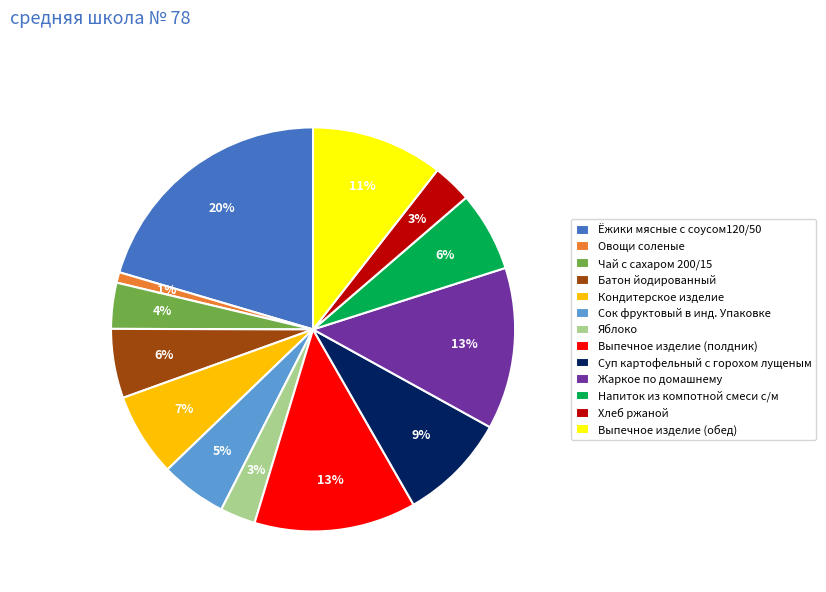

The Хлеб ржаной slice represents 11% of the pie. True or false?

False